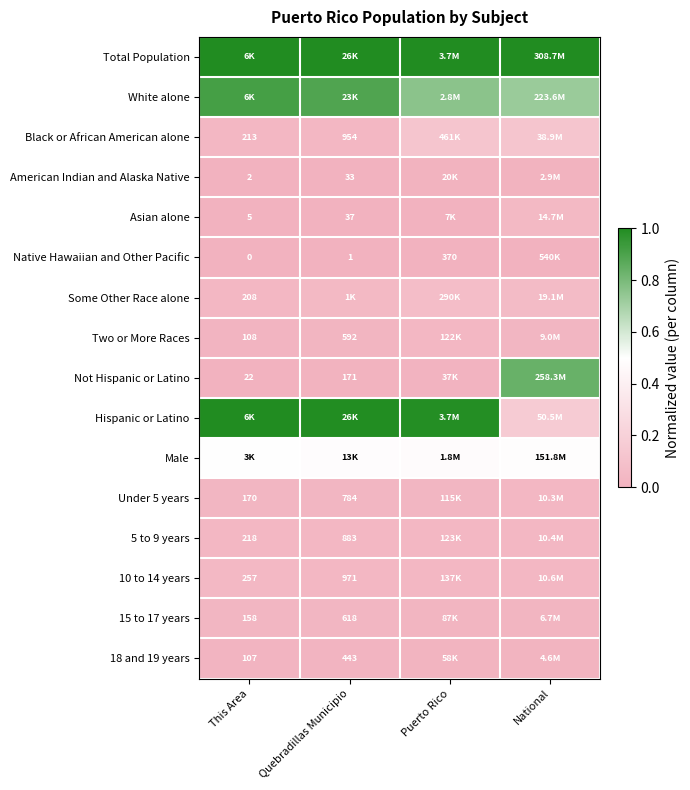

Is the value of 5 to 9 years at This Area greater than the value of Under 5 years at Quebradillas Municipio?

No